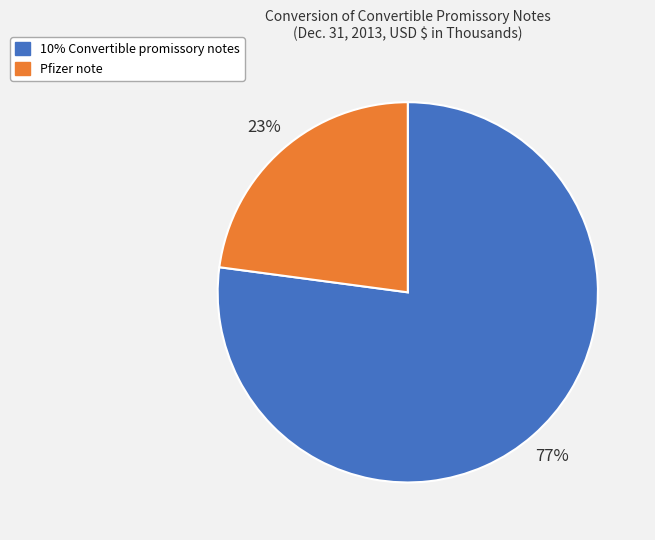

Is the sum of Pfizer note and 10% Convertible promissory notes greater than half?

Yes